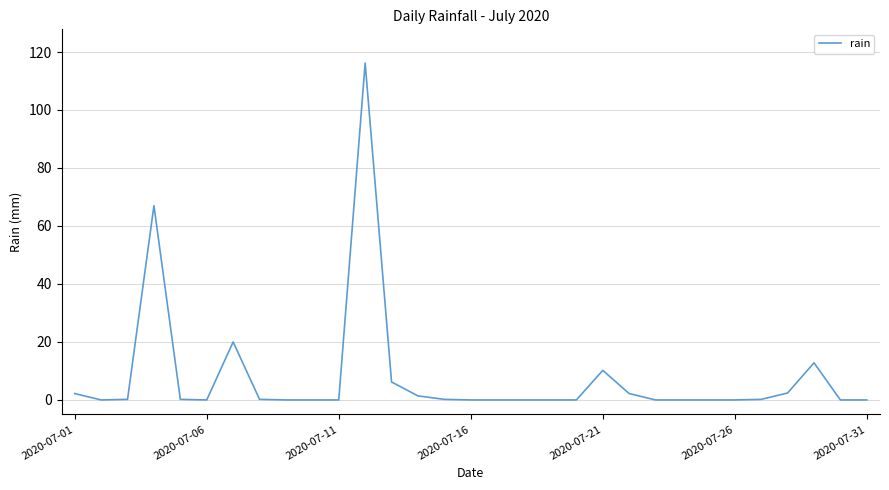

What is the difference between the second highest and minimum values?

67.0